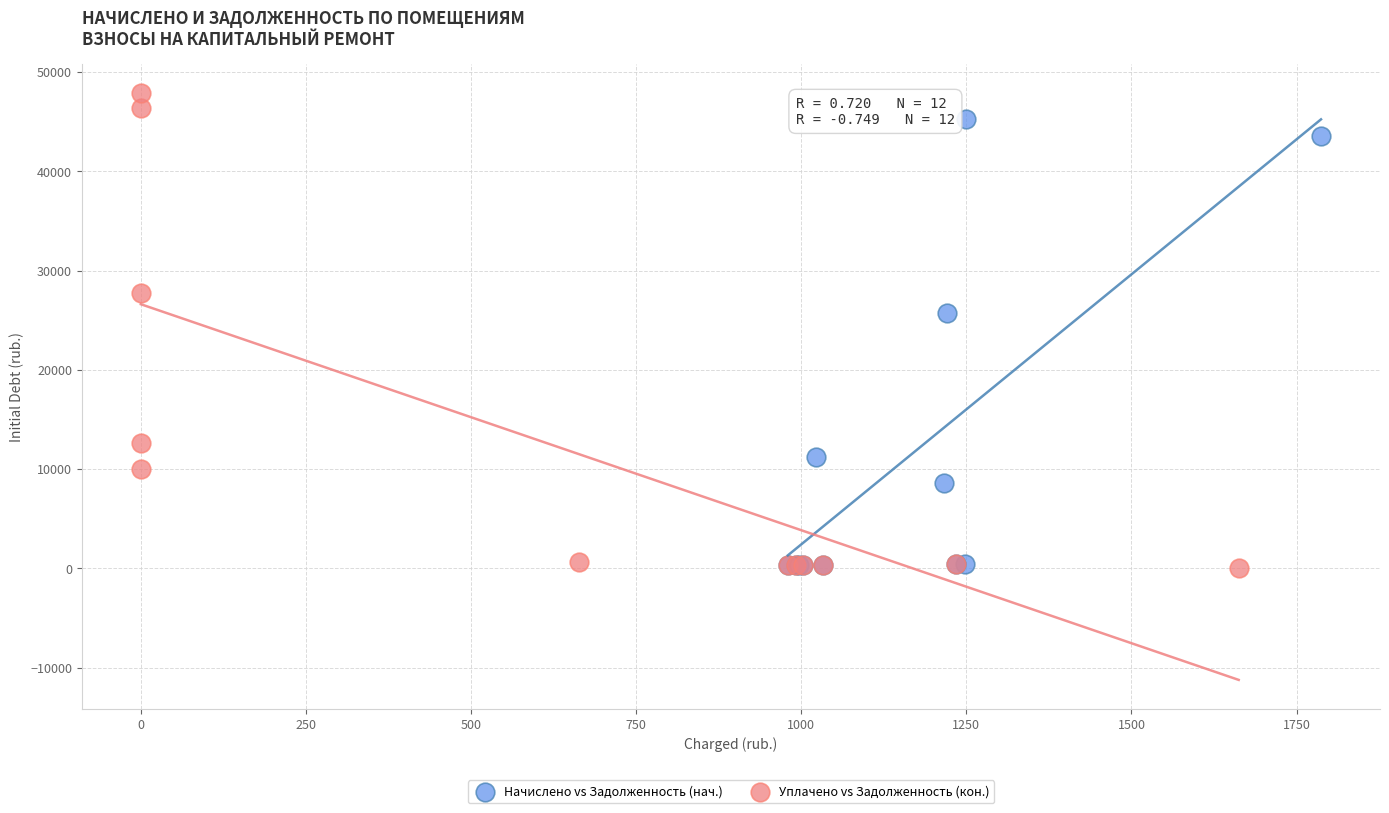

Which series contains the highest Y value?

Уплачено vs Задолженность (кон.)